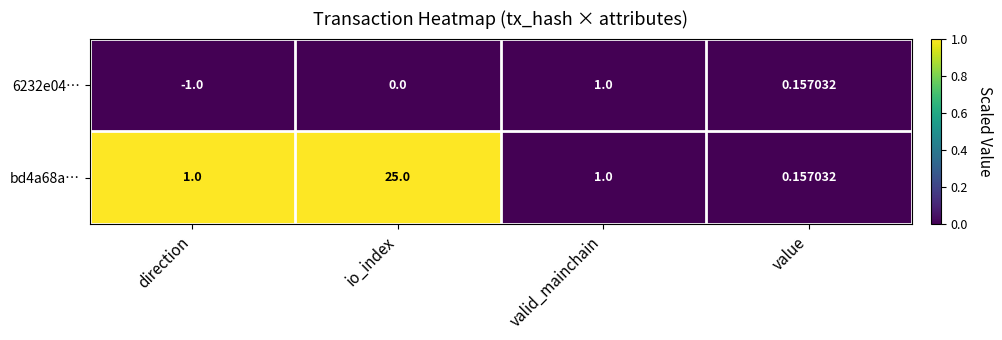

Count the number of data series in this chart.

2